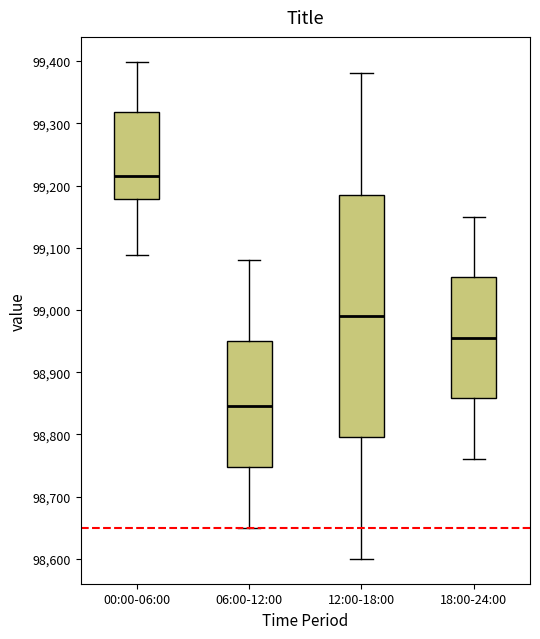

Reading left to right, read every box against the y-axis: the position of its median line, the range the box covers, and the ends of its whiskers. The values are not printed on the chart, so give them approximately, as read against the axis.

00:00-06:00: median 99220, box 99180 to 99320, whiskers 99090 to 99400
06:00-12:00: median 98850, box 98750 to 98950, whiskers 98650 to 99080
12:00-18:00: median 98990, box 98800 to 99190, whiskers 98600 to 99380
18:00-24:00: median 98960, box 98860 to 99050, whiskers 98760 to 99150